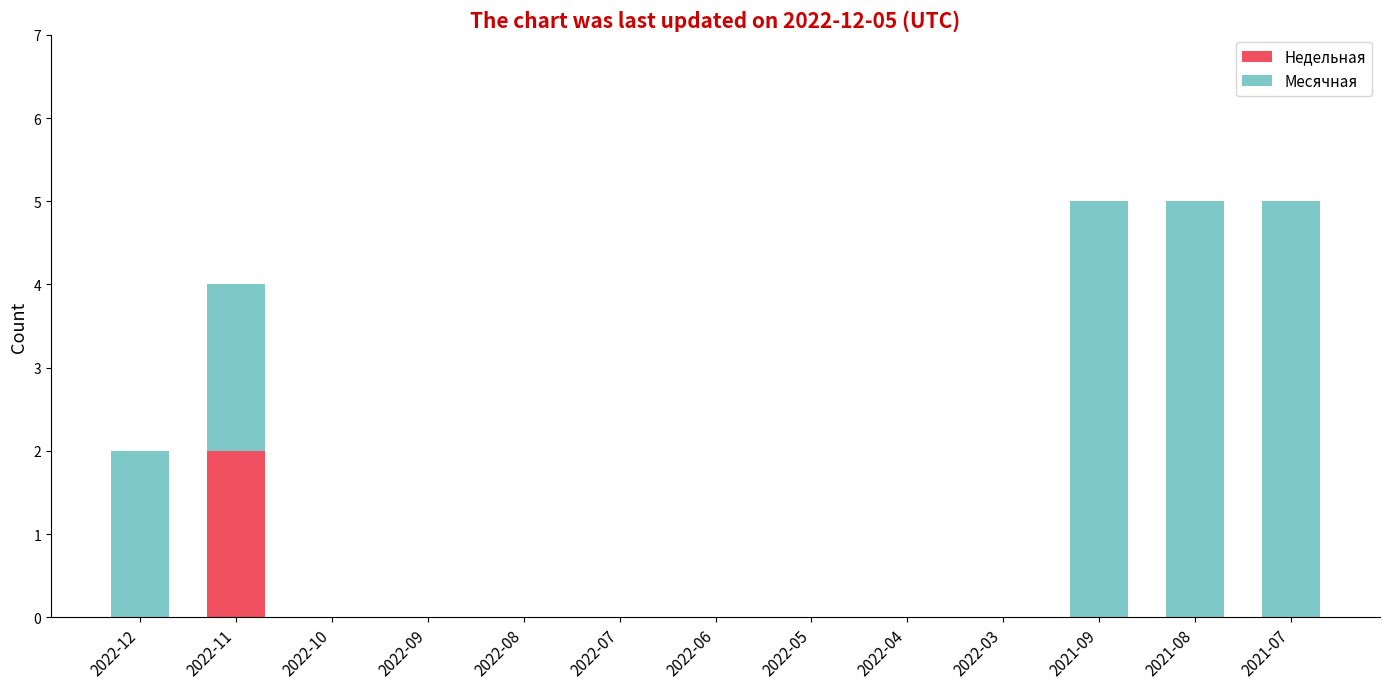

What are all the series names shown in the legend?

Недельная, Месячная